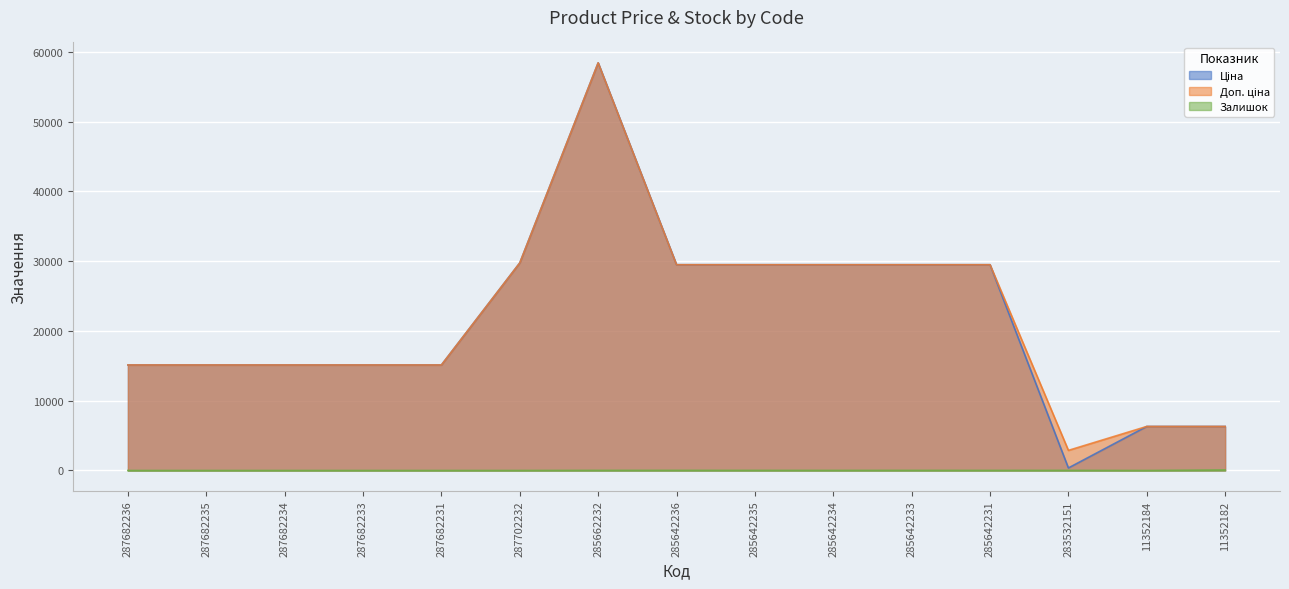

True or false: Ціна and Залишок cross at least once.

False